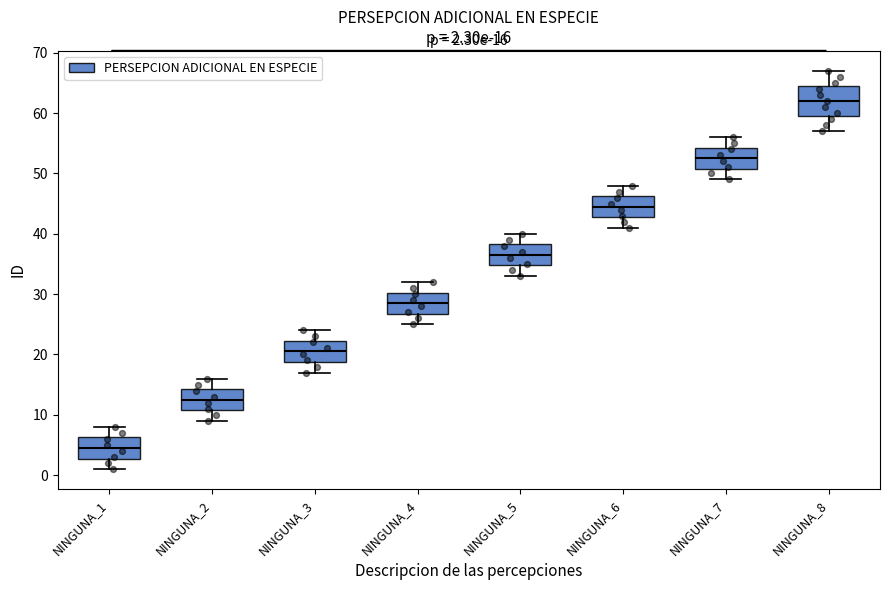

Comparing the boxes themselves (not the whiskers), which one is the tallest?

NINGUNA_8